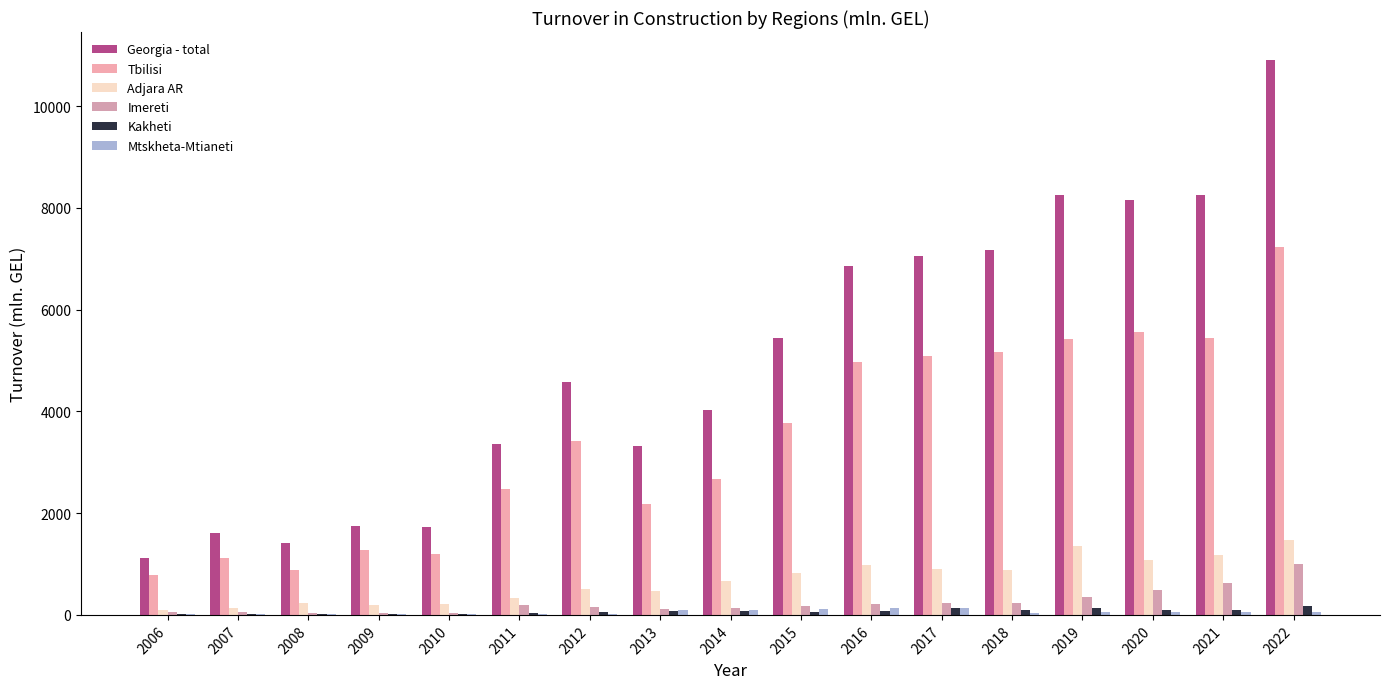

At which category is the sum across all series the highest?

2022